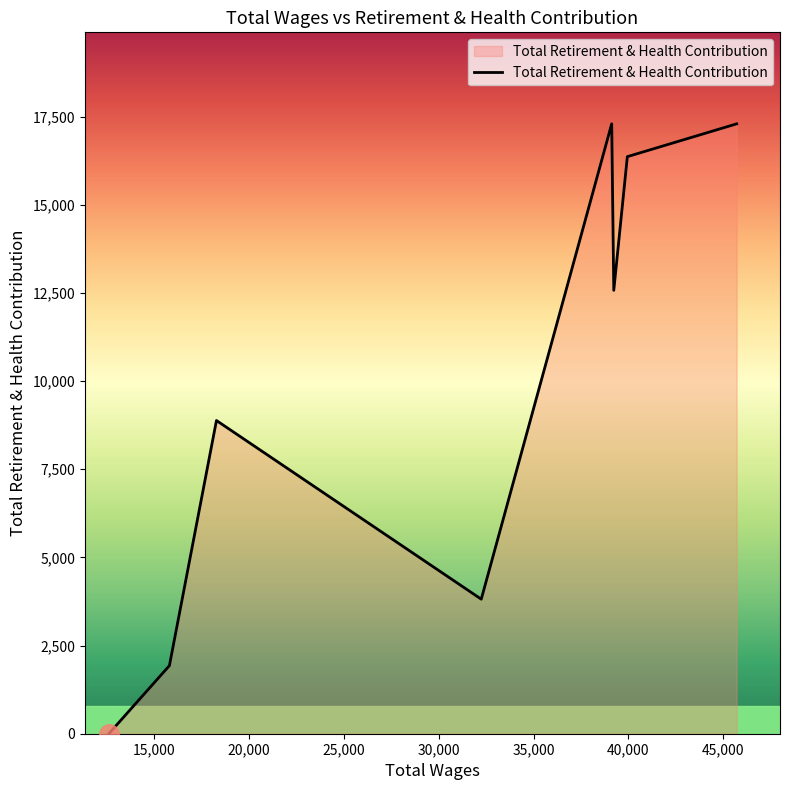

What is the greatest value displayed?

17294